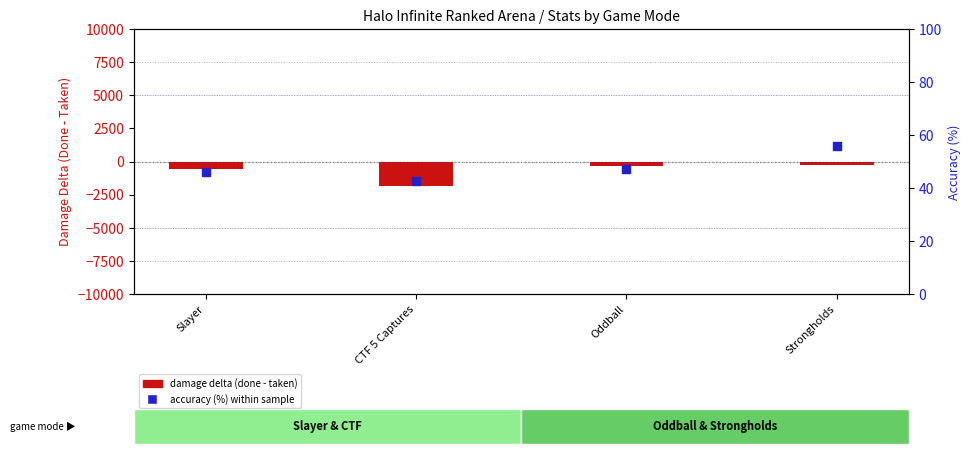

What is the total value across all series at Oddball?

-296.8